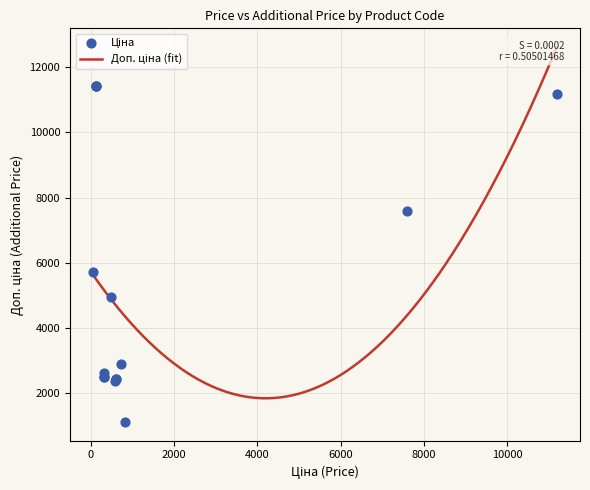

Which series reaches the maximum Y coordinate?

Доп. ціна